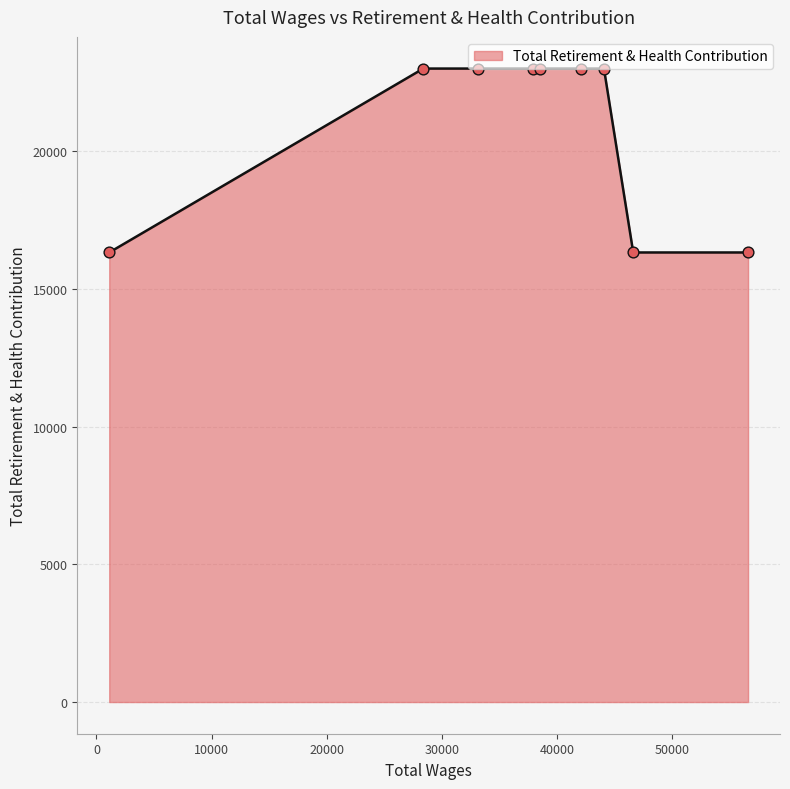

What is the ratio of the value at 56565.0 to the value at 33156.0?

0.7